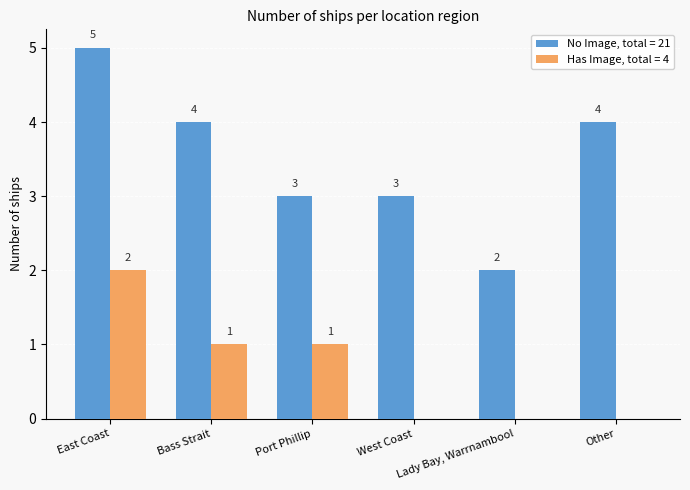

What is the sum of all No Image, total = 21 values?

21